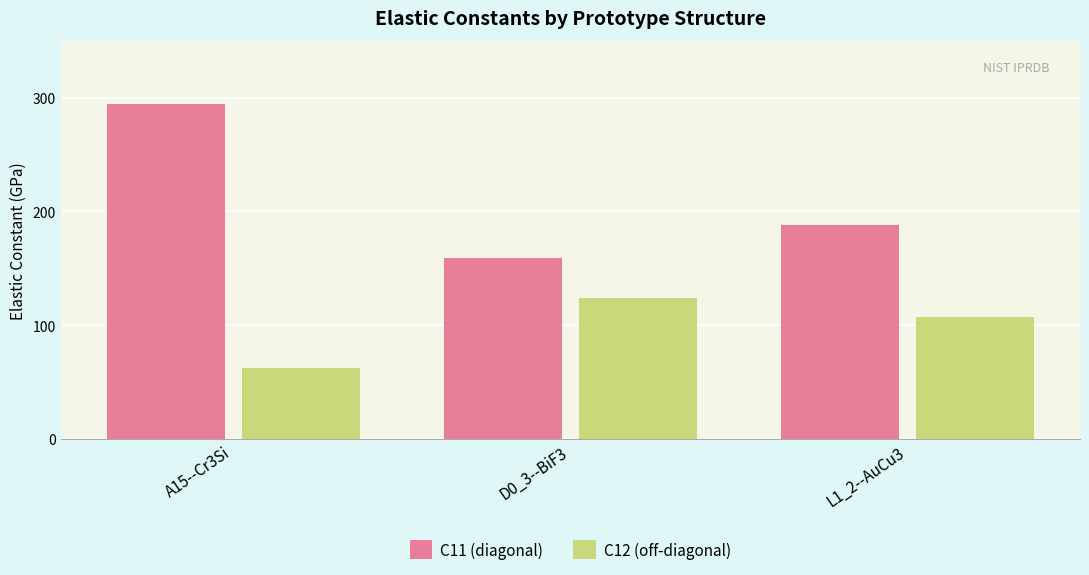

What is the minimum value for C12?

61.9